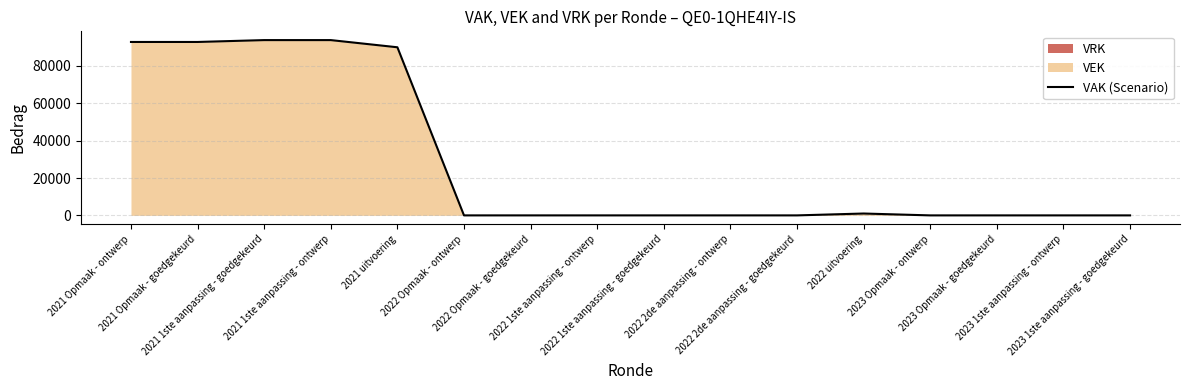

What is the difference between the second highest and minimum values?

93786